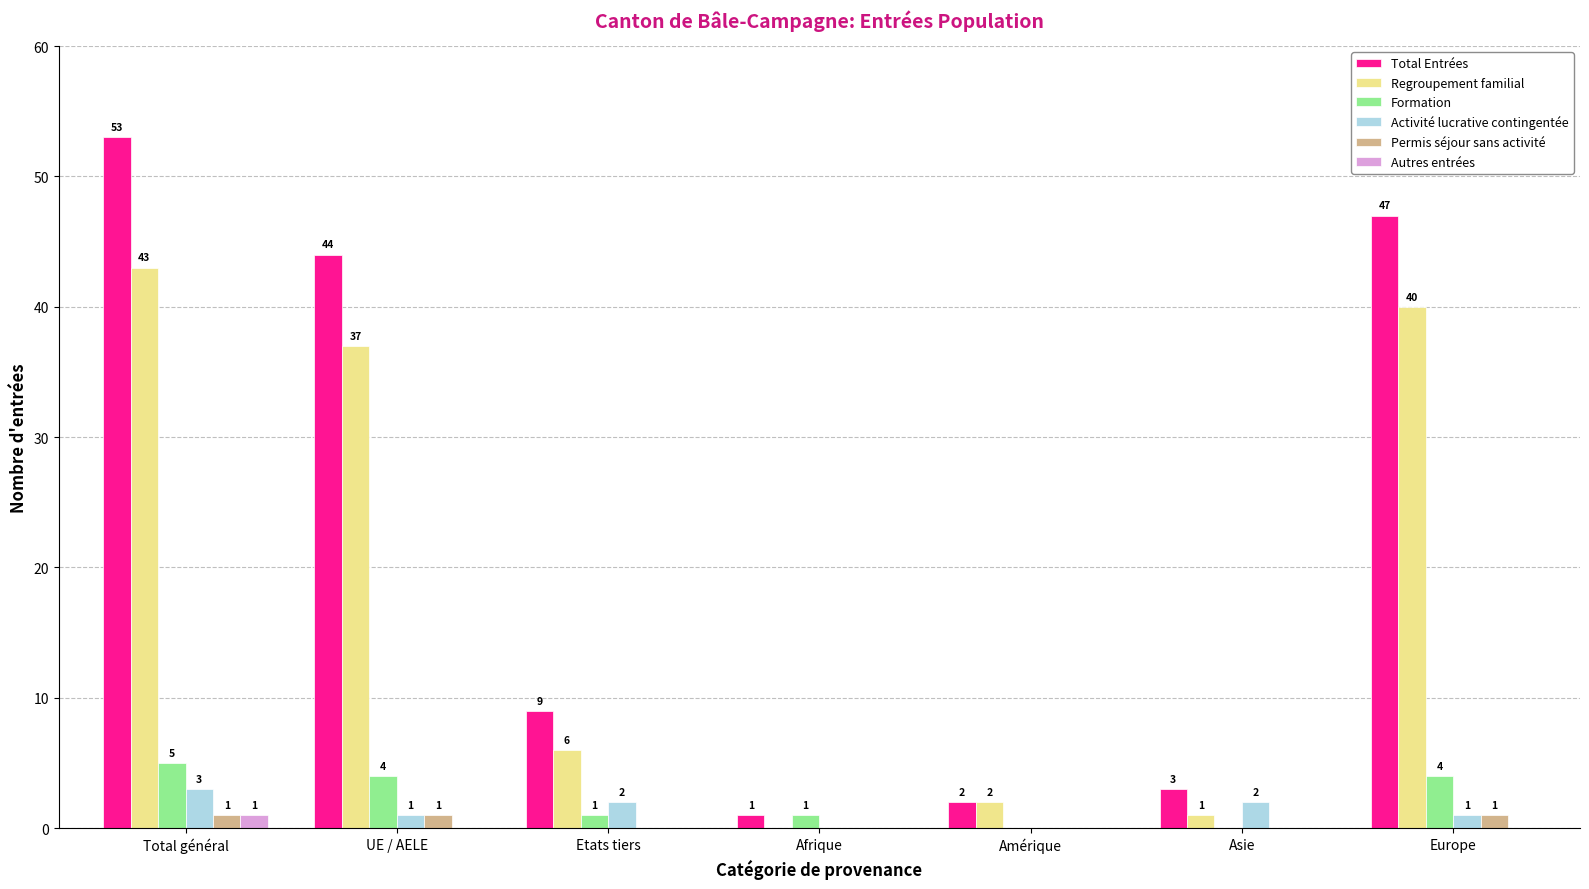

What is the highest value of the Formation series?

5